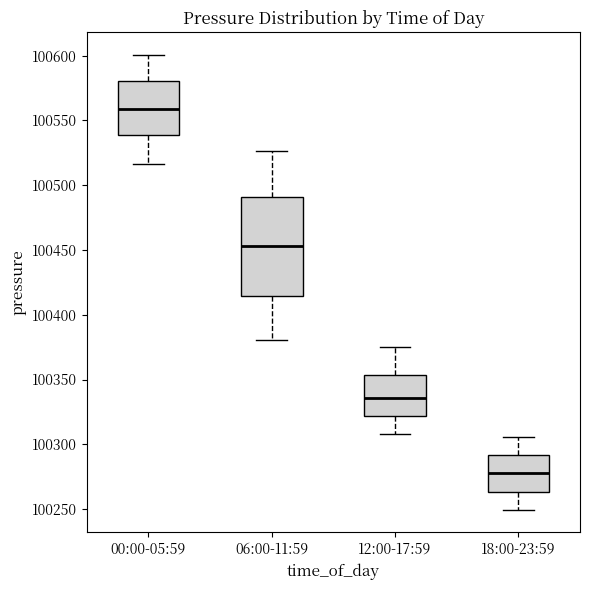

Which box is the tallest, from its lower edge to its upper edge?

06:00-11:59